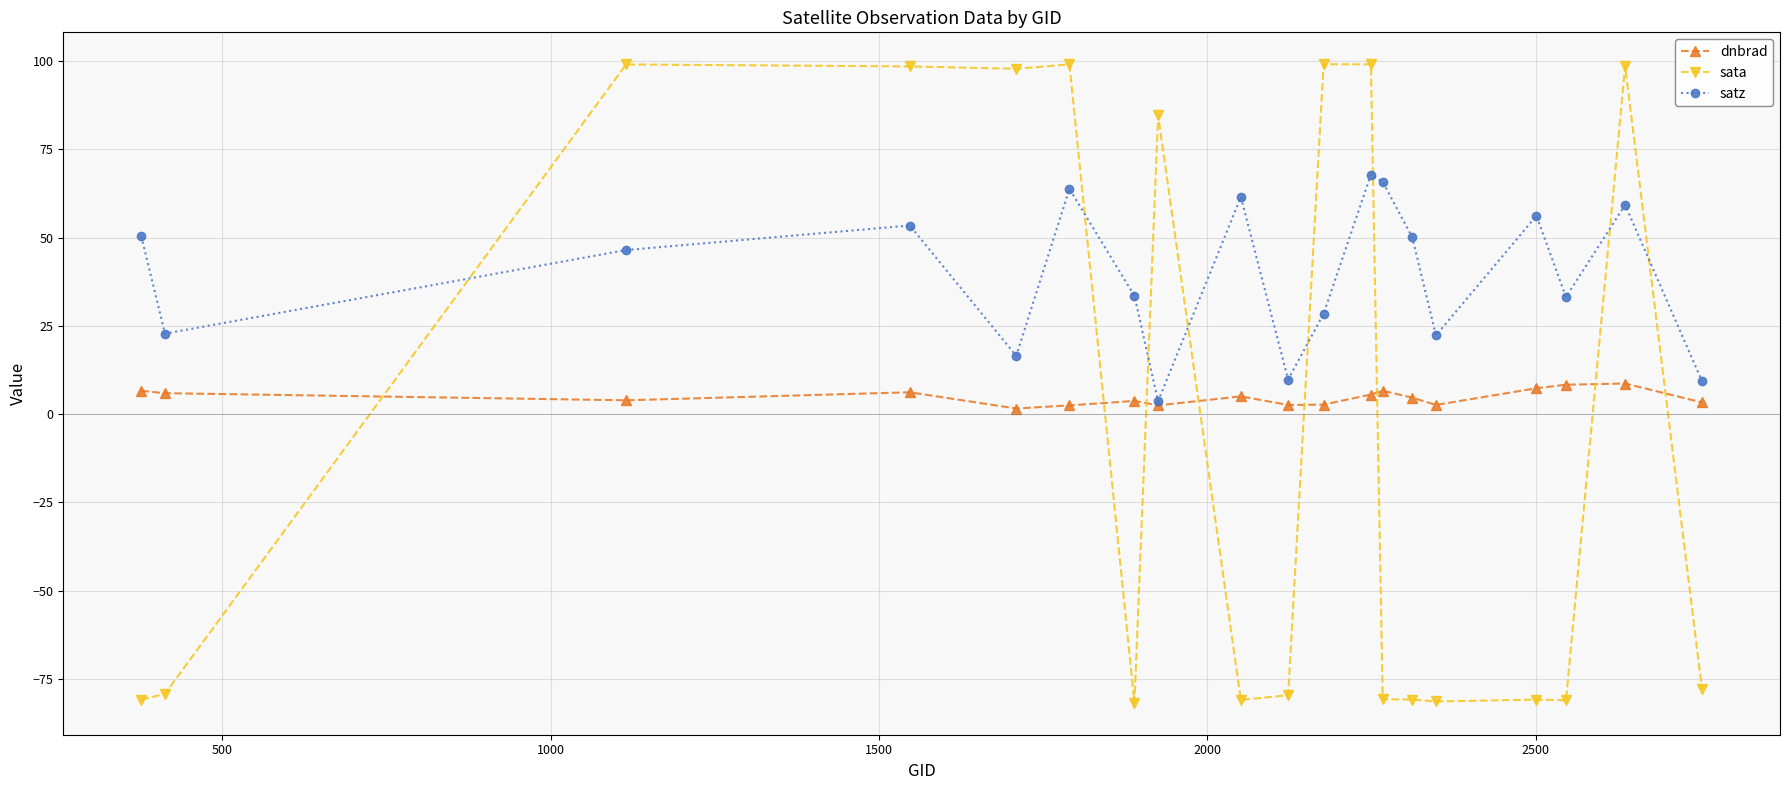

What is the value of the sata point at the 14th from the left?

-80.9